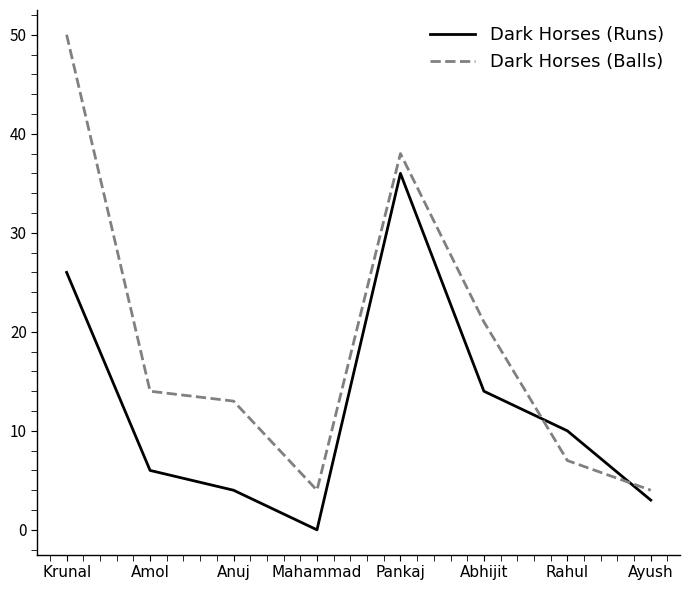

At how many categories does at least one series exceed 42?

1